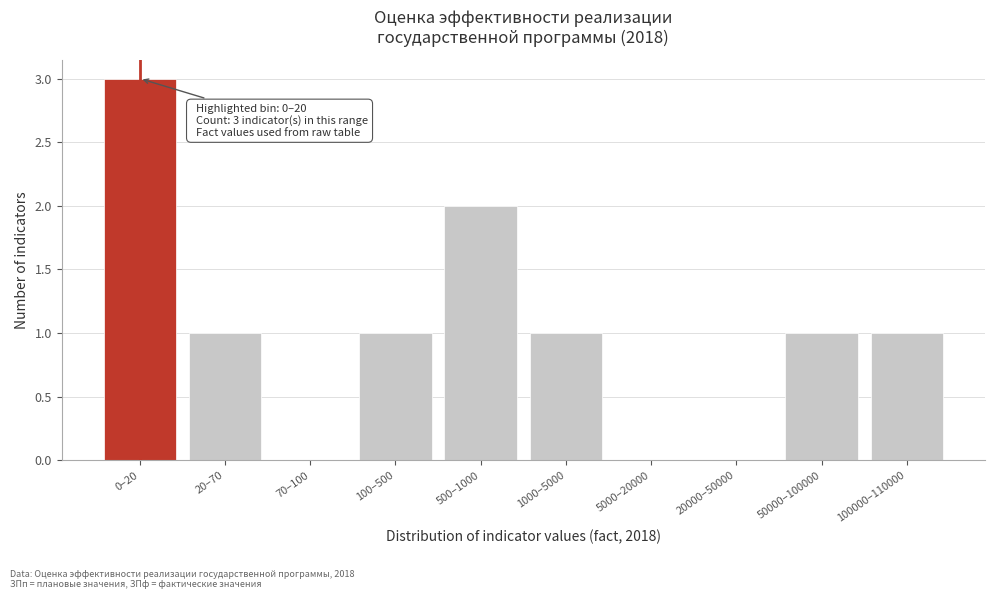

Reading left to right, what are all the values shown in this chart?

0–20=3	20–70=1	70–100=0	100–500=1	500–1000=2	1000–5000=1	5000–20000=0	20000–50000=0	50000–100000=1	100000–110000=1